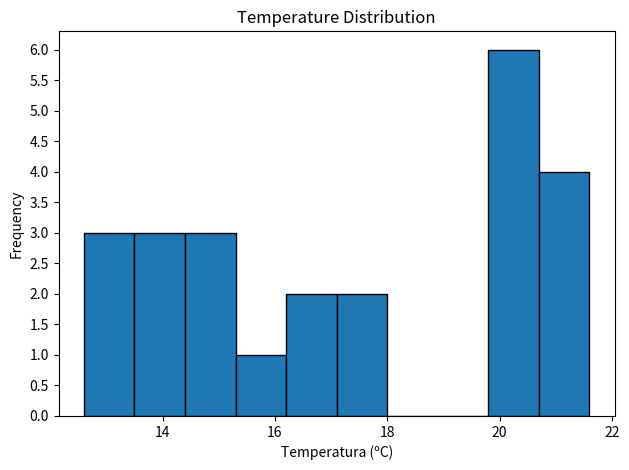

Reading left to right, list every bar in this chart as the range it spans on the x-axis followed by its height. Neither the bar edges nor the heights are printed on the chart, so give them approximately, as read against the axes.

12.6 to 13.5: 3
13.5 to 14.4: 3
14.4 to 15.3: 3
15.3 to 16.2: 1
16.2 to 17.1: 2
17.1 to 18.0: 2
18.0 to 18.9: 0
18.9 to 19.8: 0
19.8 to 20.7: 6
20.7 to 21.6: 4